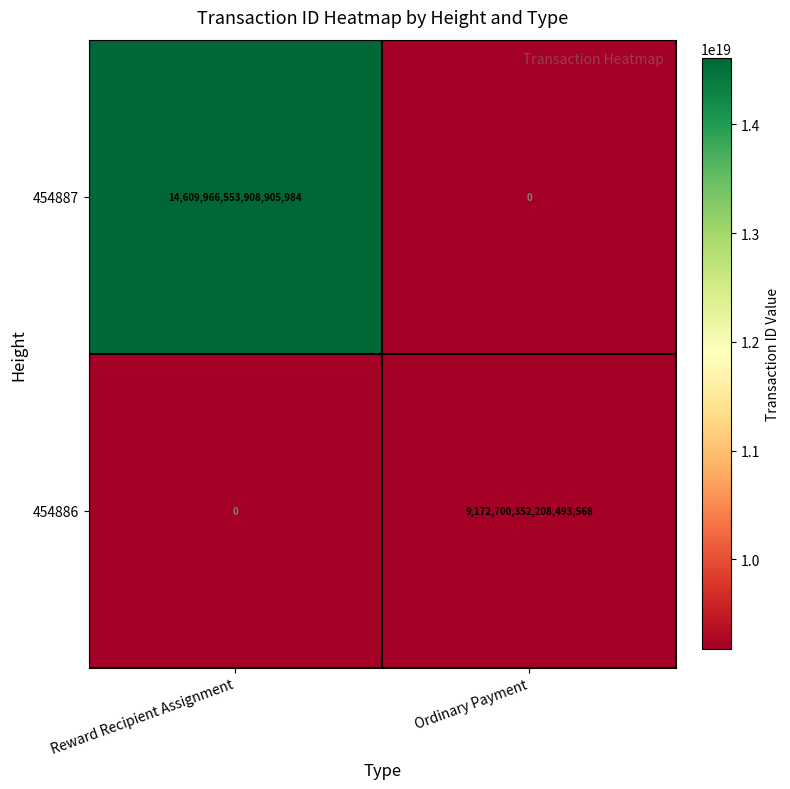

Which series has the largest total across all categories?

454887